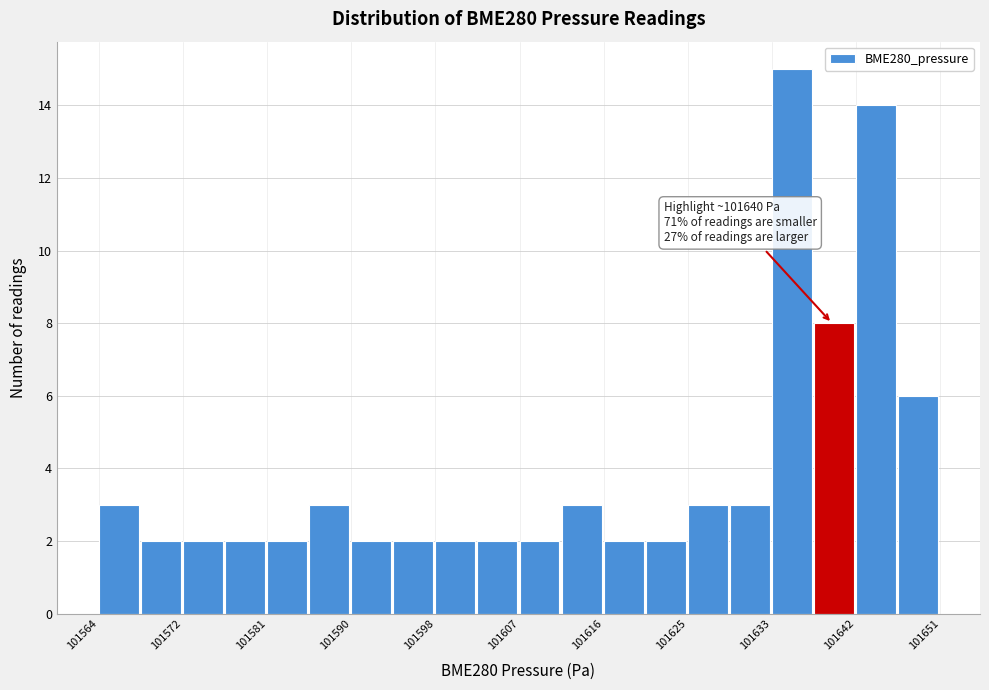

Which range on the x-axis has the tallest bar?

101634 to 101638